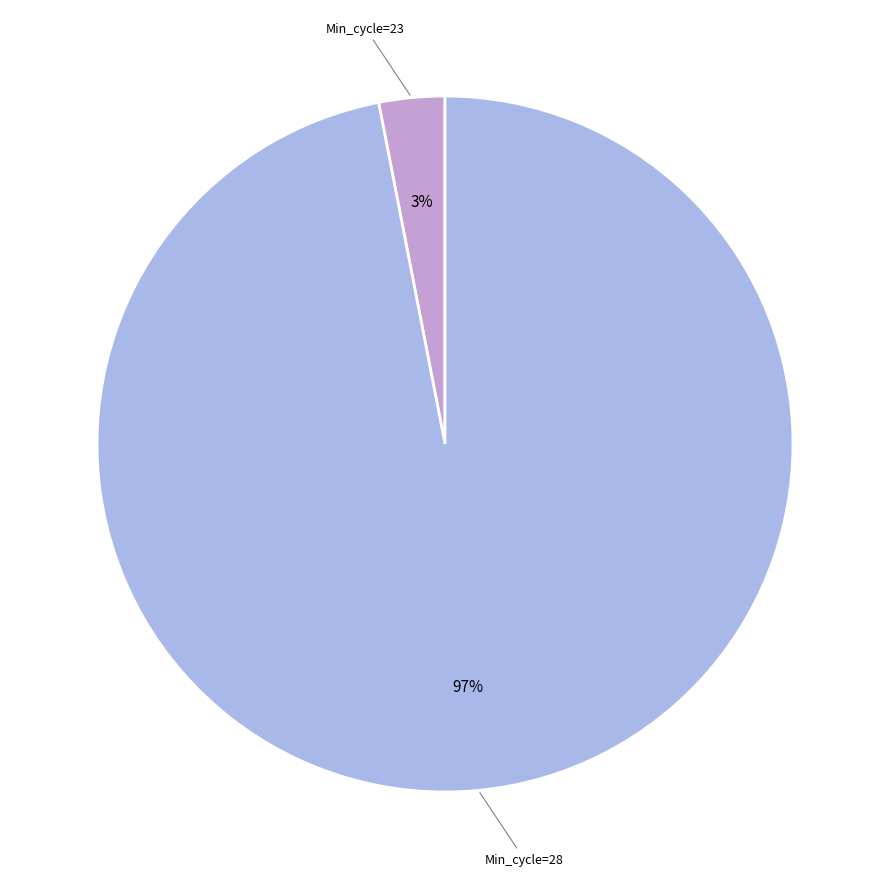

To the nearest percent, what is the difference between the largest and smallest slice percentages?

94%